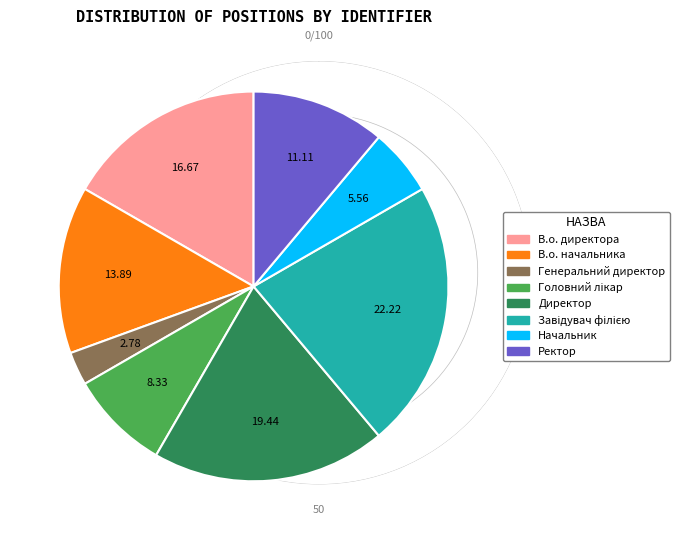

Does В.о. директора account for over 50% of the chart?

No